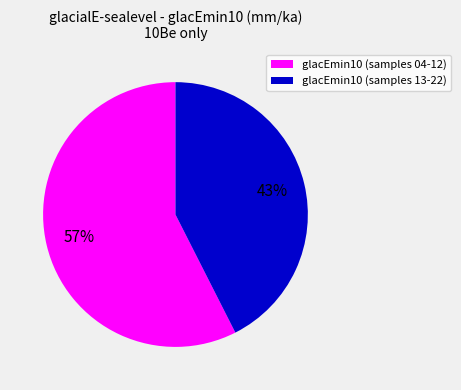

Combined, do glacEmin10 (samples 13-22) and glacEmin10 (samples 04-12) account for over 50%?

Yes